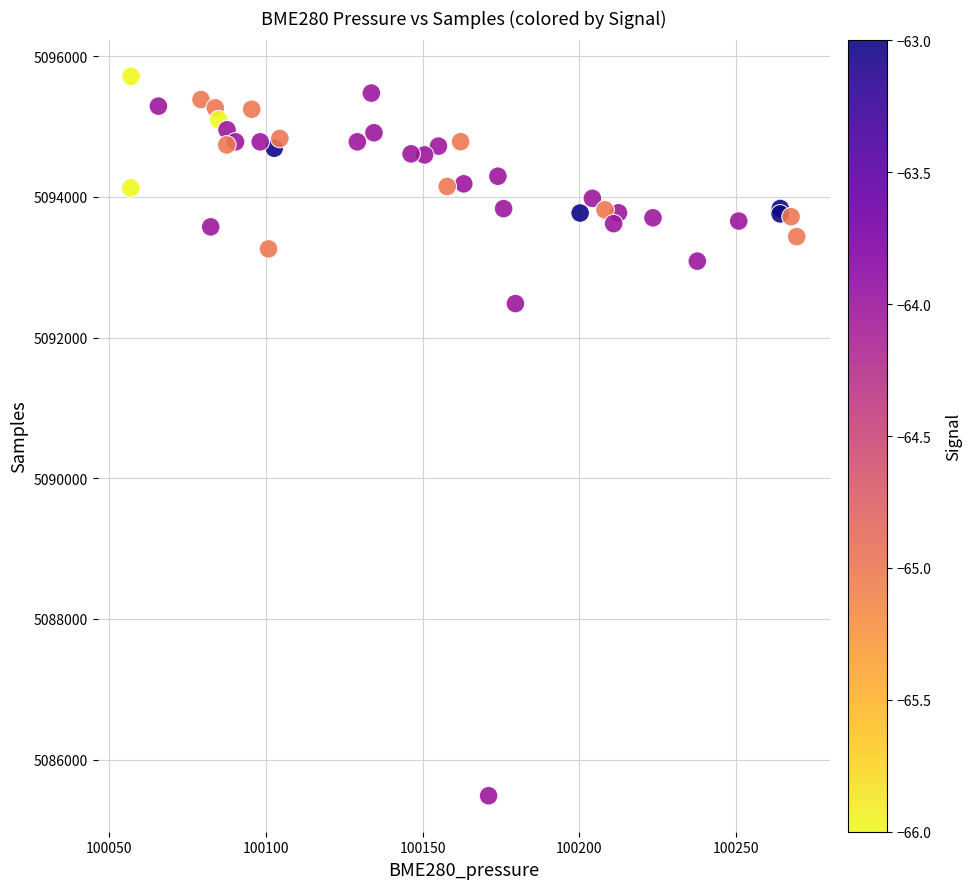

What Y value in the scatter plot is closest to 5090600?

5092483